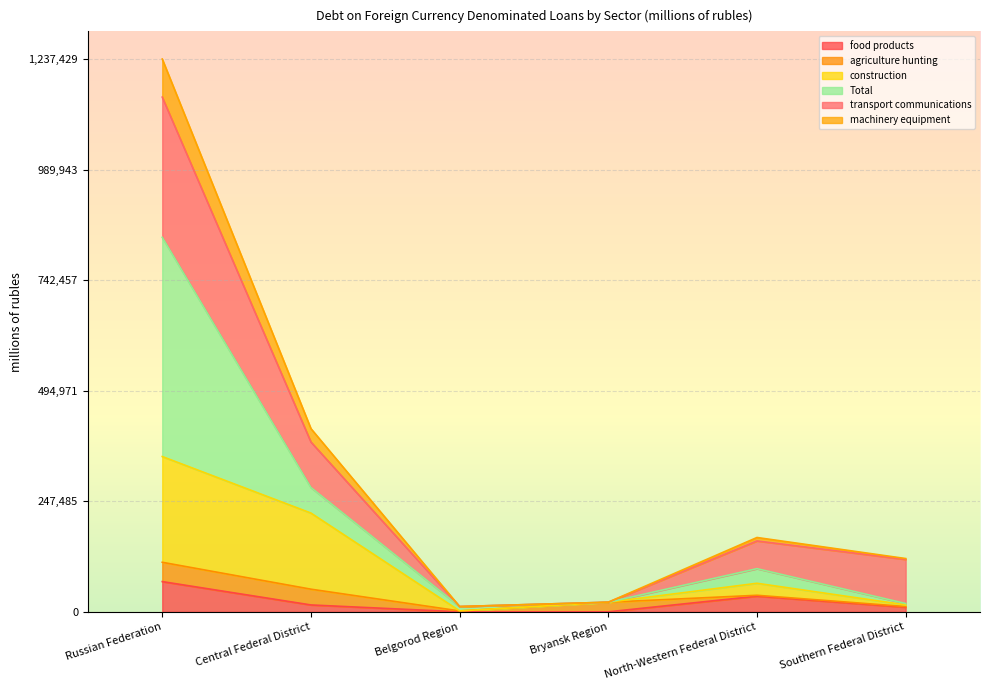

What is the sum of the construction values at Southern Federal District and Bryansk Region?

37018